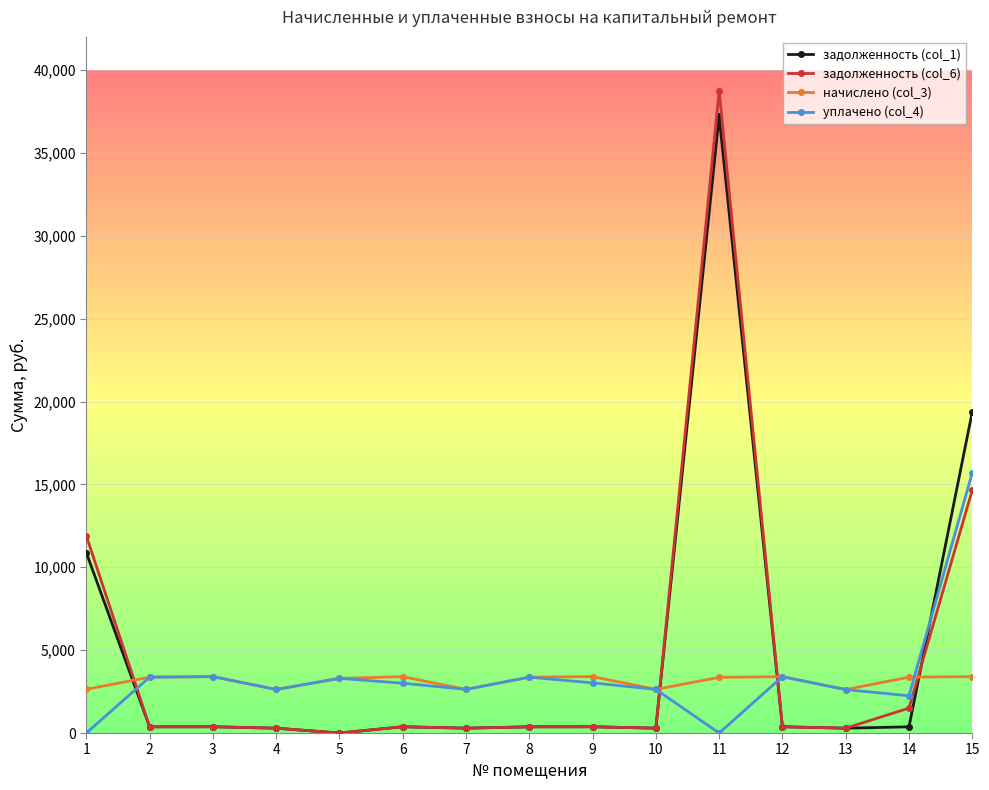

True or false: задолженность (col_6) has more than 0 interior local peaks.

True